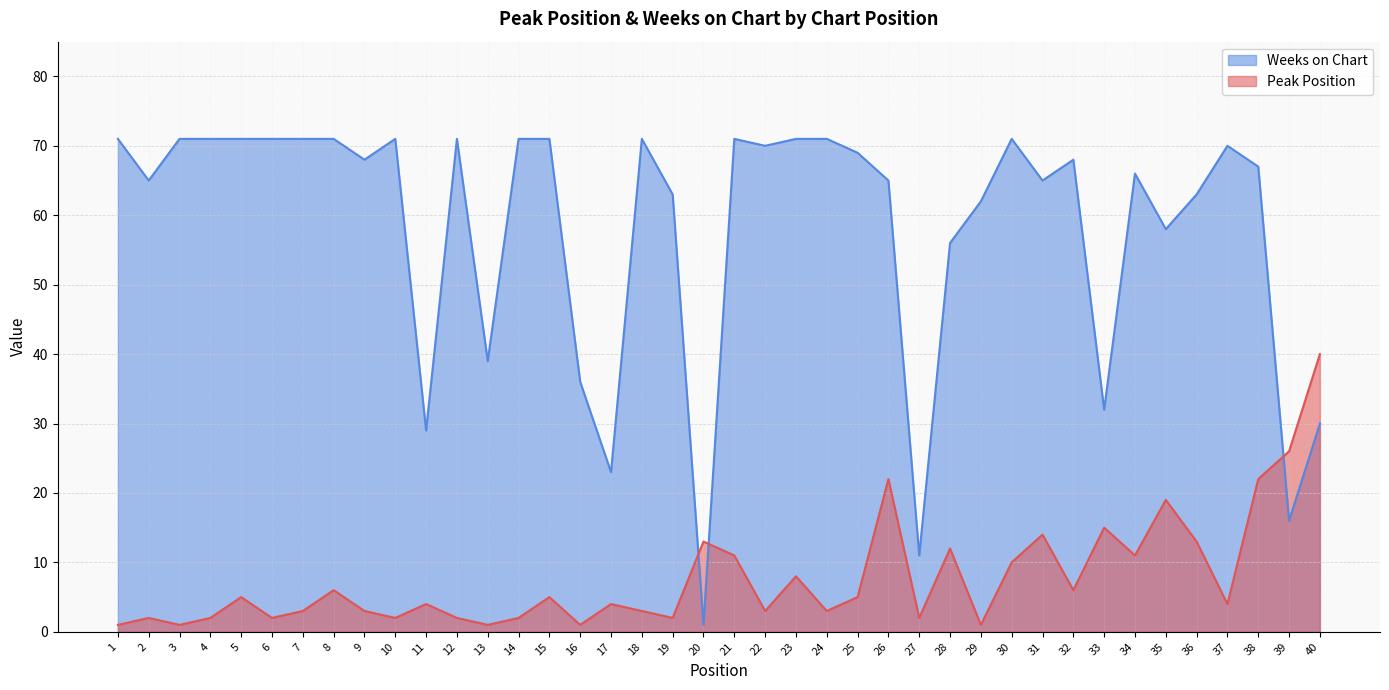

What are all the series names shown in the legend?

Weeks on Chart, Peak Position